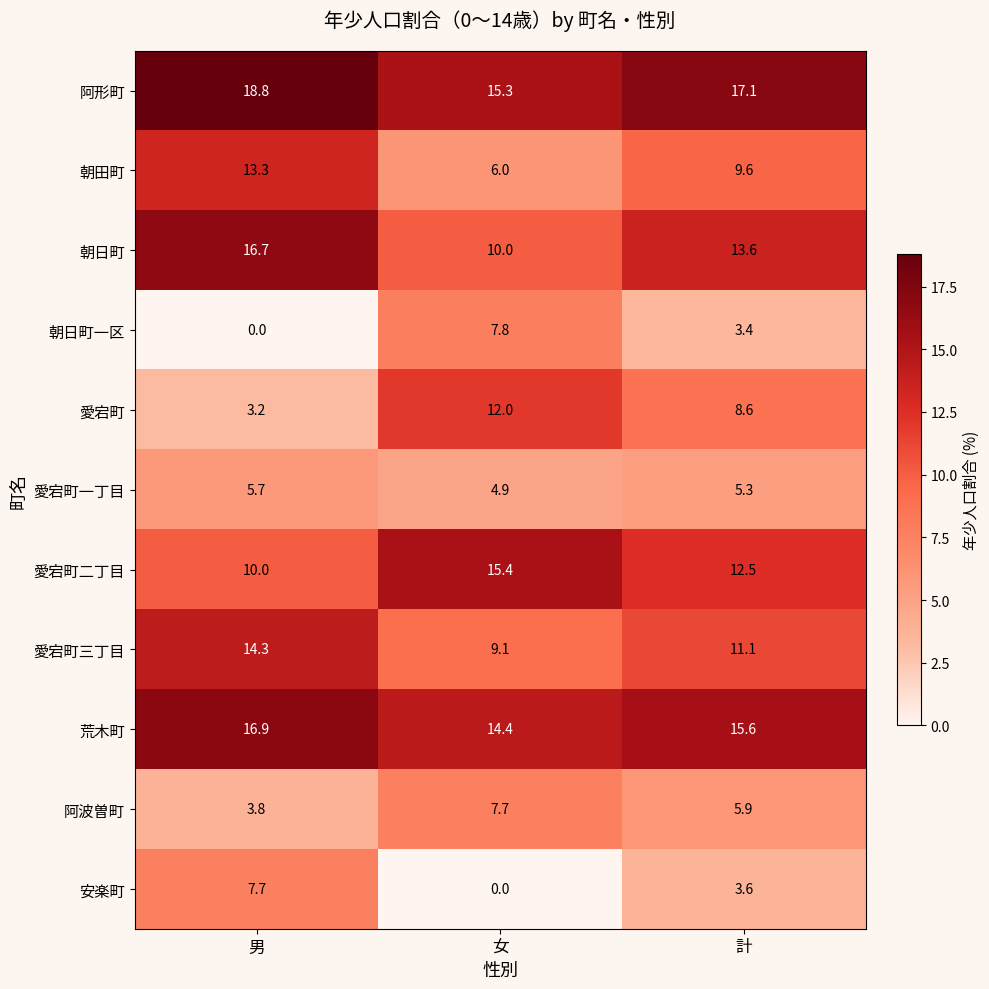

What is the spread (max minus min) of values at 男?

18.8